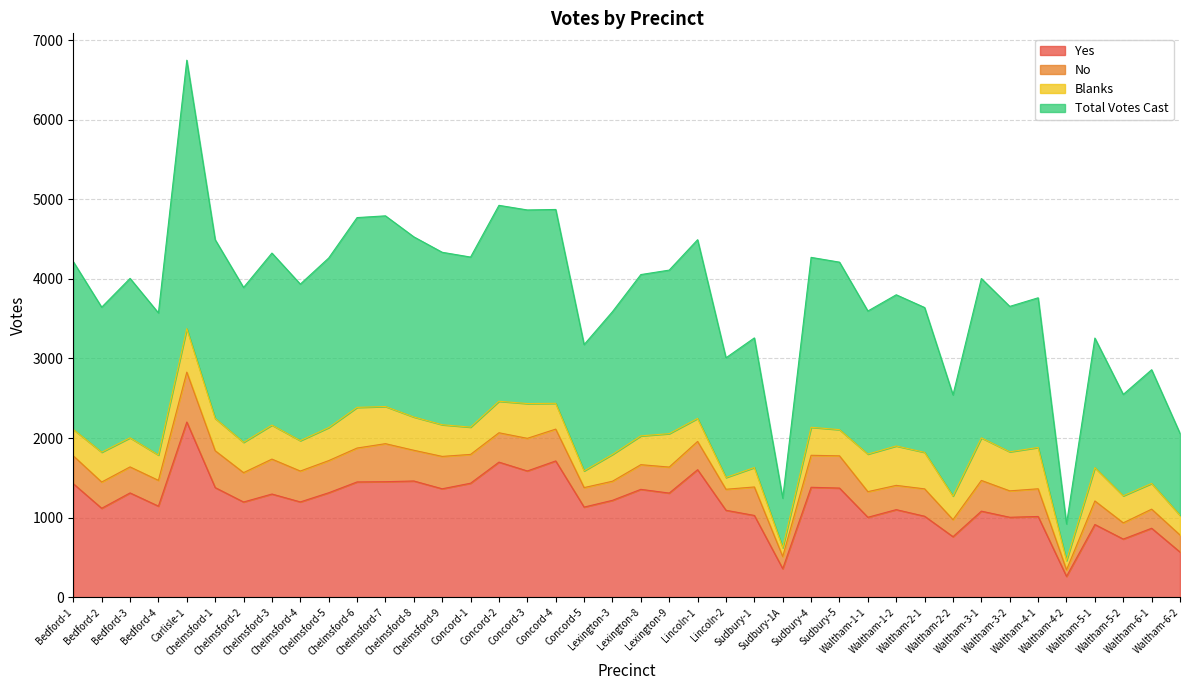

What is the maximum value for Yes?

2201